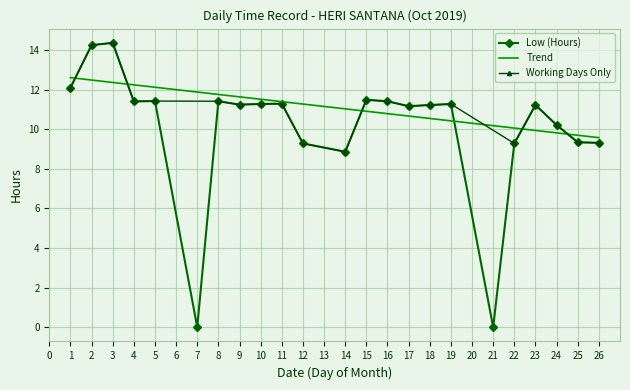

At which label does the data first exceed 11?

1